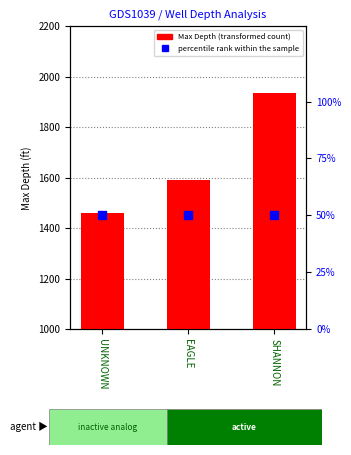

Which series has the largest Y range (max minus min)?

Max Depth